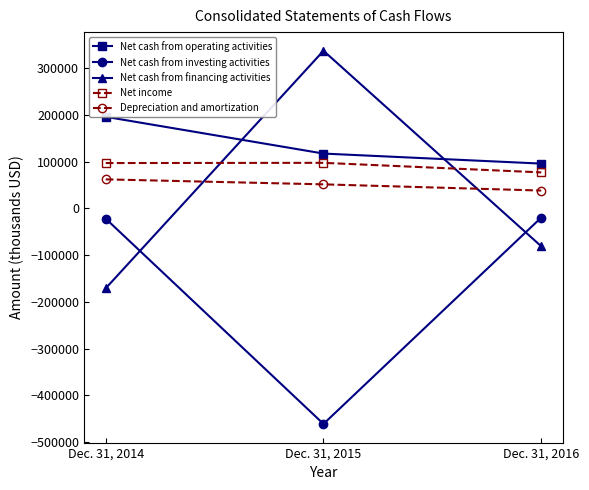

The Net cash from investing activities series shows -19560 at Dec. 31, 2016. True or false?

True